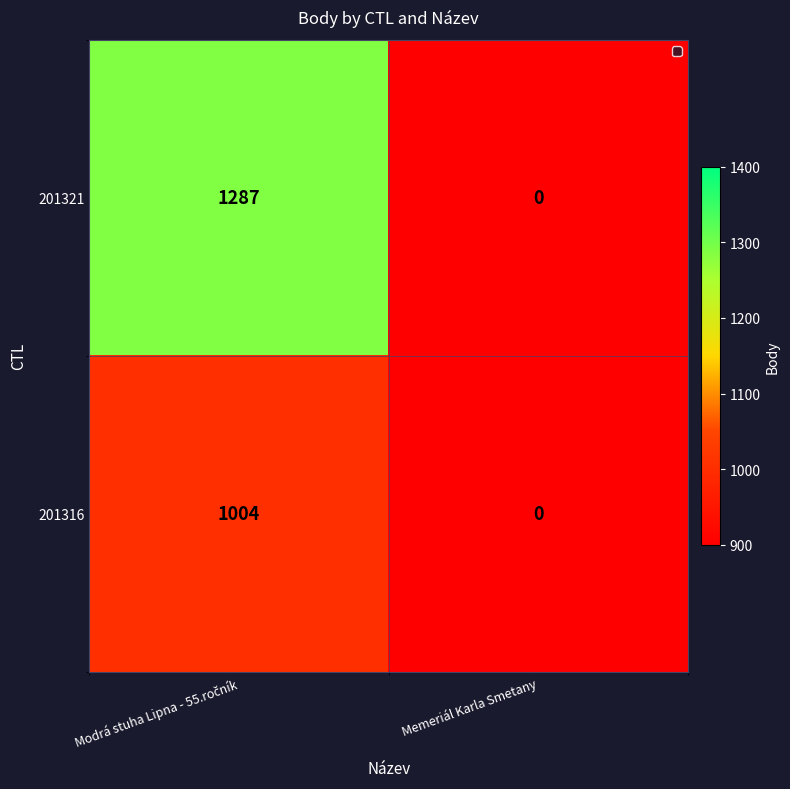

Is it true that 201321 equals 465 at Memeriál Karla Smetany?

False